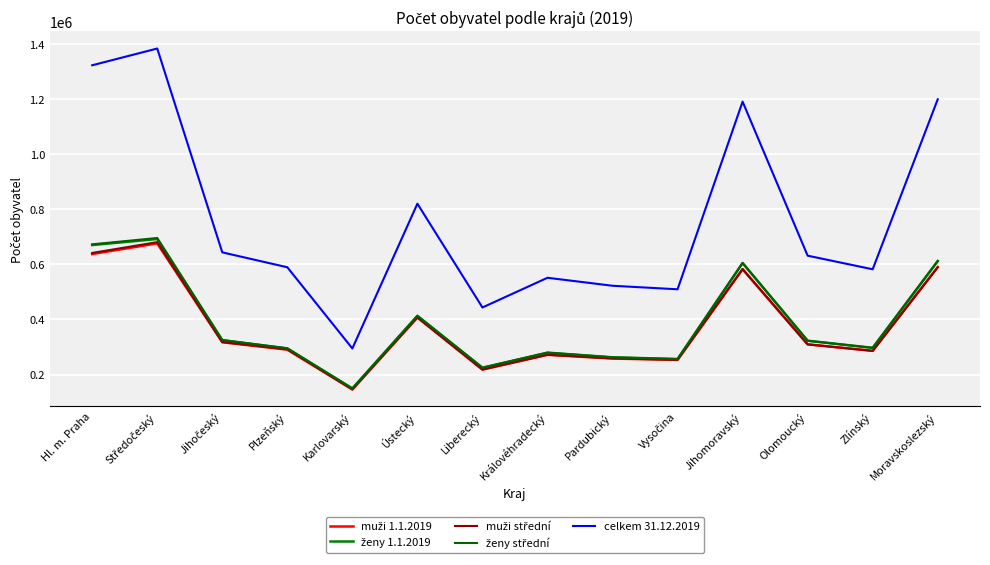

Which label corresponds to the smallest value in the chart?

Karlovarský